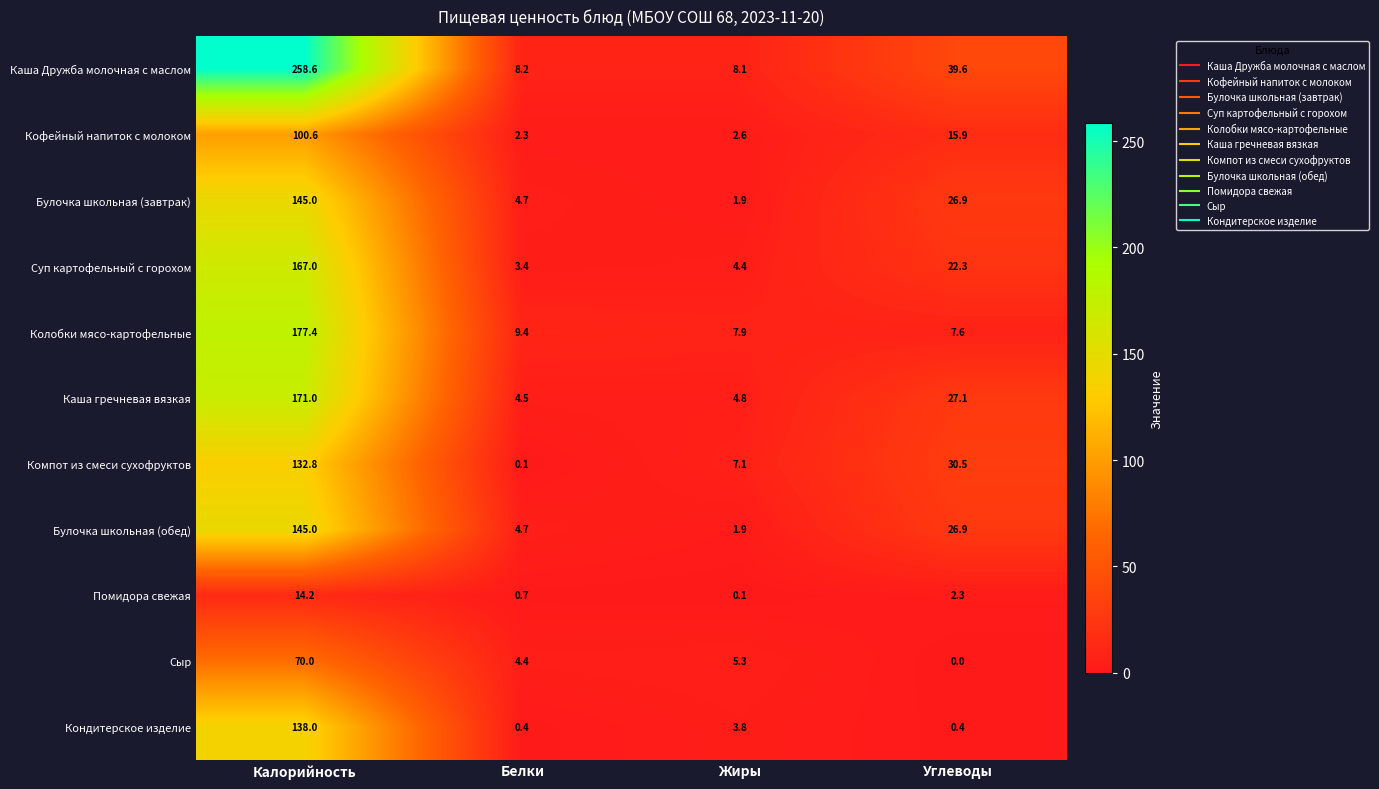

What is the difference between the highest and lowest values at Калорийность?

244.4